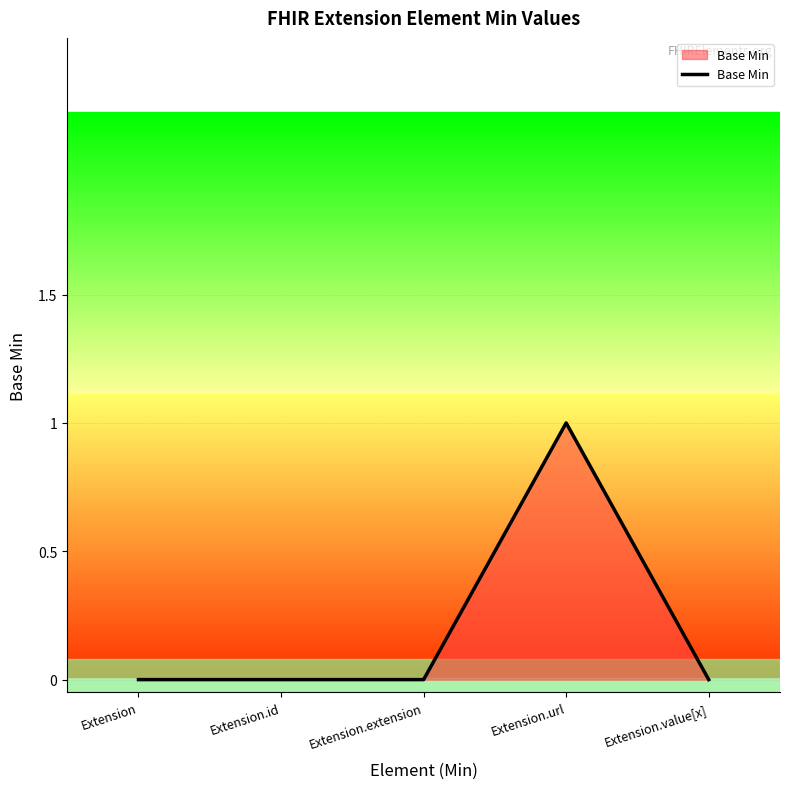

What is the sum of all values?

1